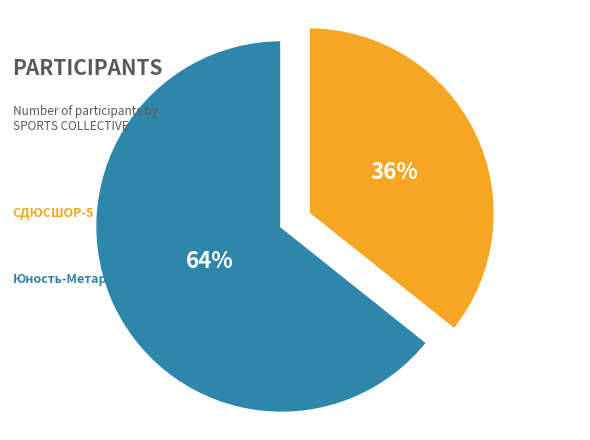

What is the majority slice?

Юность-Метар